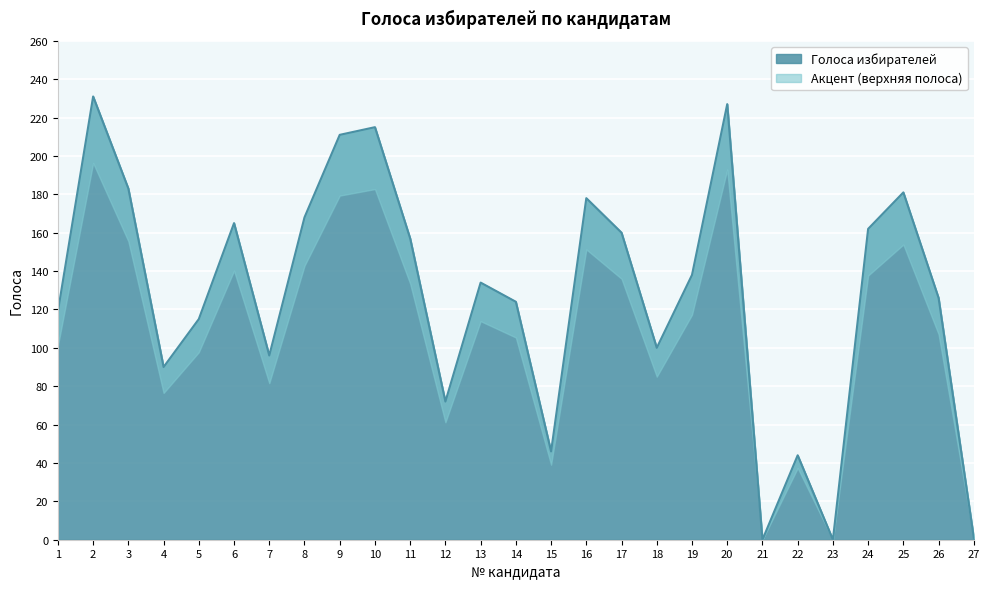

List the labels in order of value, largest first.

2, 20, 10, 9, 3, 25, 16, 8, 6, 24, 17, 11, 19, 13, 26, 14, 1, 5, 18, 7, 4, 12, 15, 22, 27, 21, 23